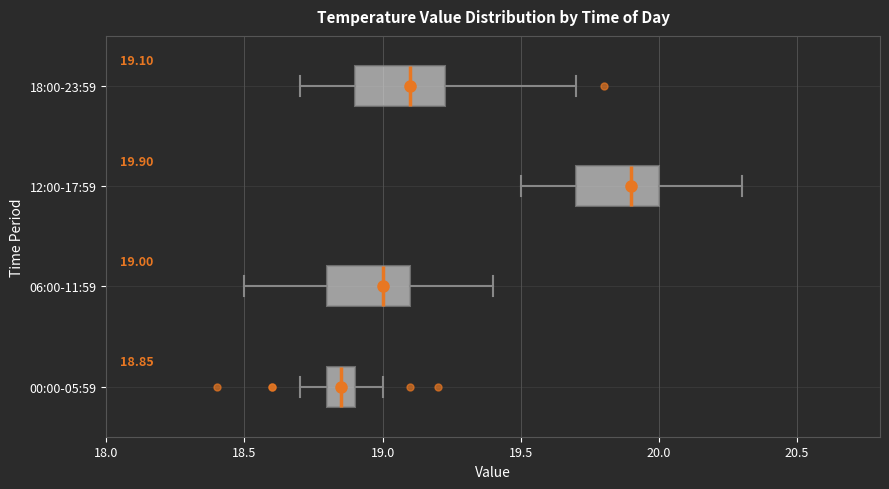

Which box's median line is the furthest to the left?

00:00-05:59